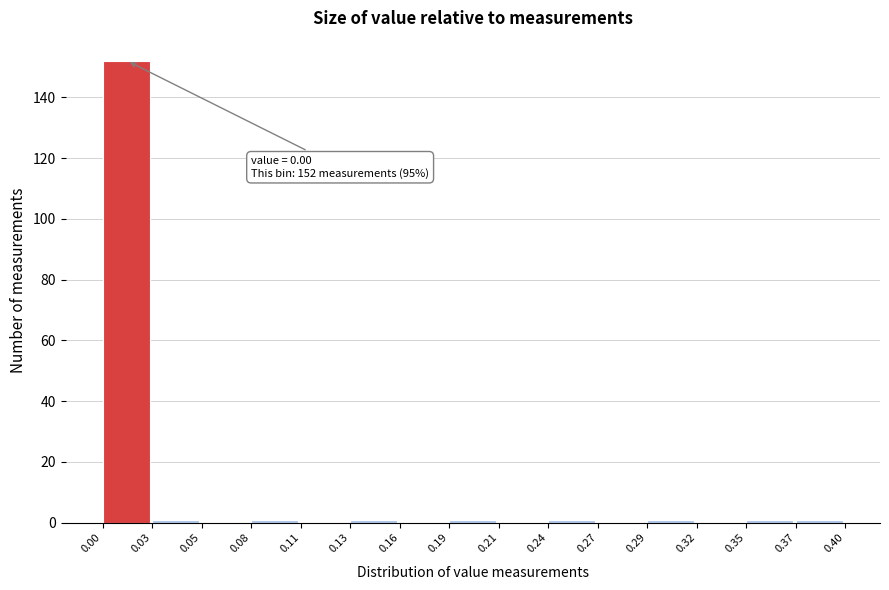

Which range on the x-axis has the tallest bar?

0.00 to 0.03